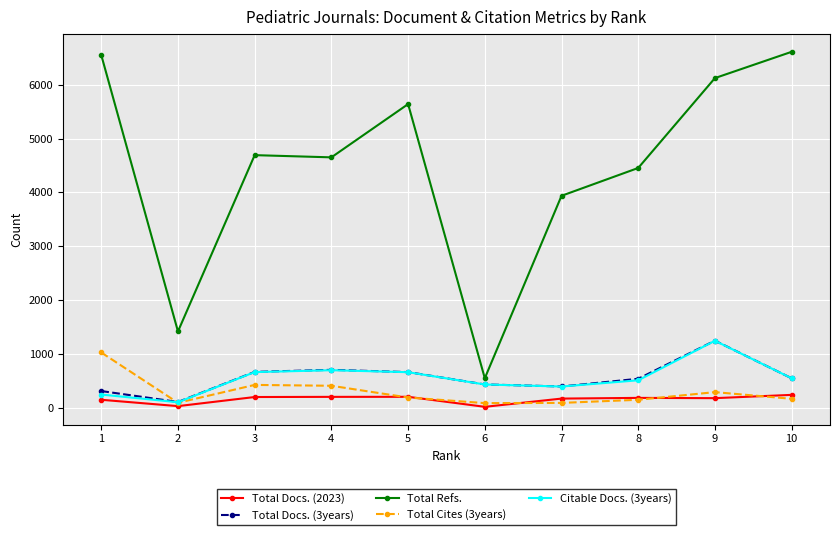

Between 3 and 9, which series saw the biggest shift?

Total Refs.